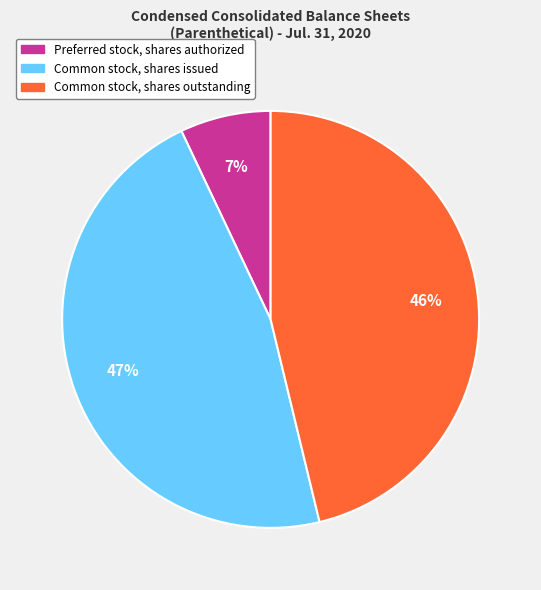

Is Common stock, shares issued the majority of the pie?

No